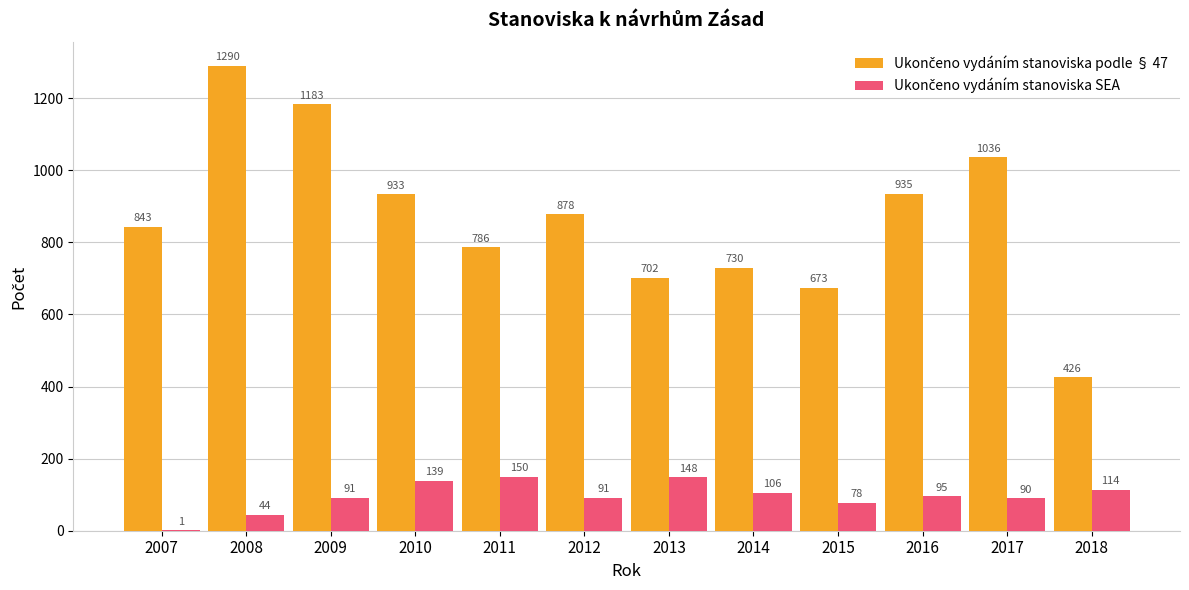

What is the total value across all series at 2010?

1072